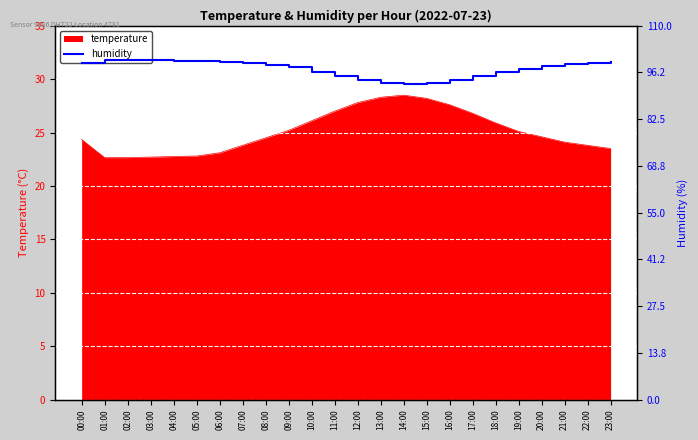

What is the label of the 7th point from the left?

06:00